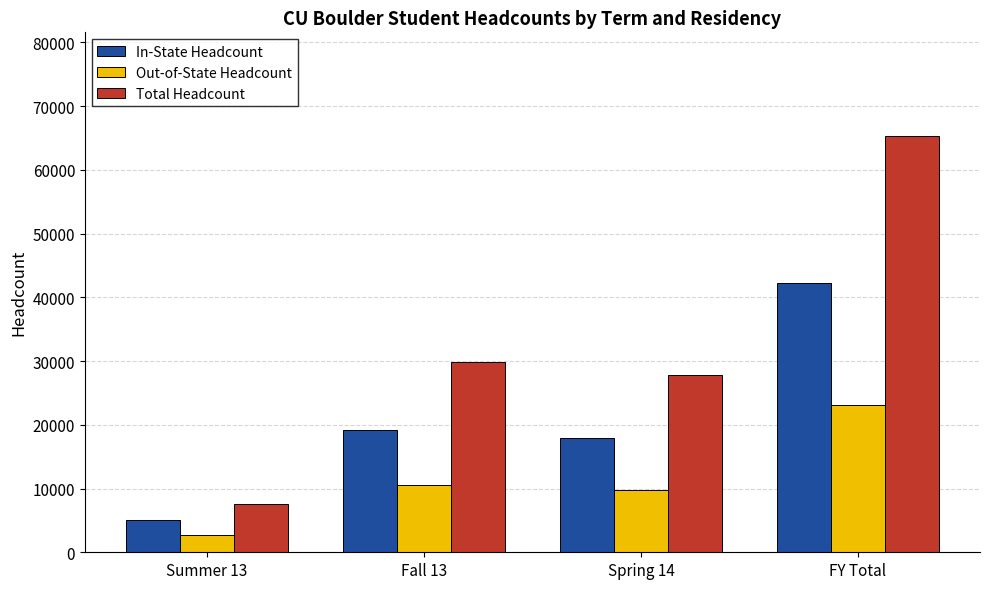

Rank the series by their average value, from lowest to highest.

Out-of-State Headcount, In-State Headcount, Total Headcount